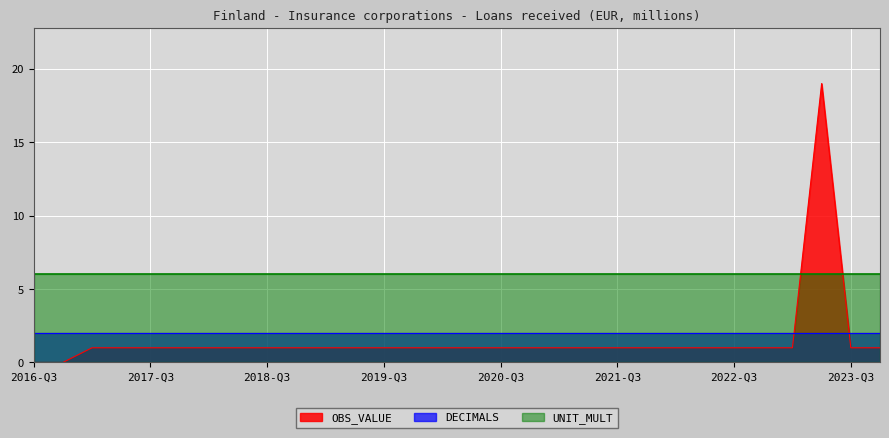

Which series has the largest range (max minus min)?

OBS_VALUE